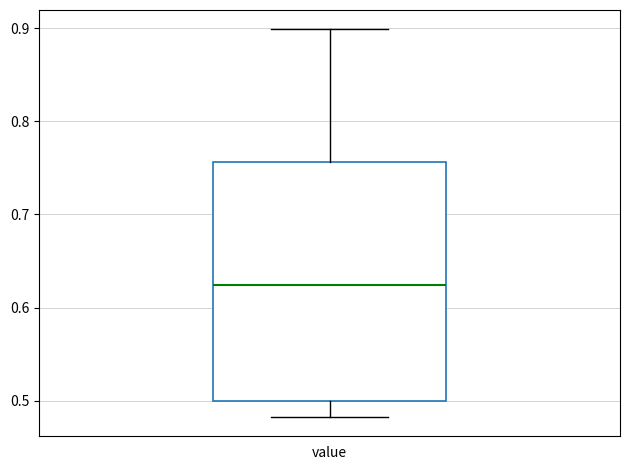

Read this box plot against the y-axis: the position of the median line, the range covered by the box, and the ends of both whiskers. The values are not printed on the chart, so give them approximately, as read against the axis.

median 0.62, box 0.50 to 0.76, whiskers 0.48 to 0.90